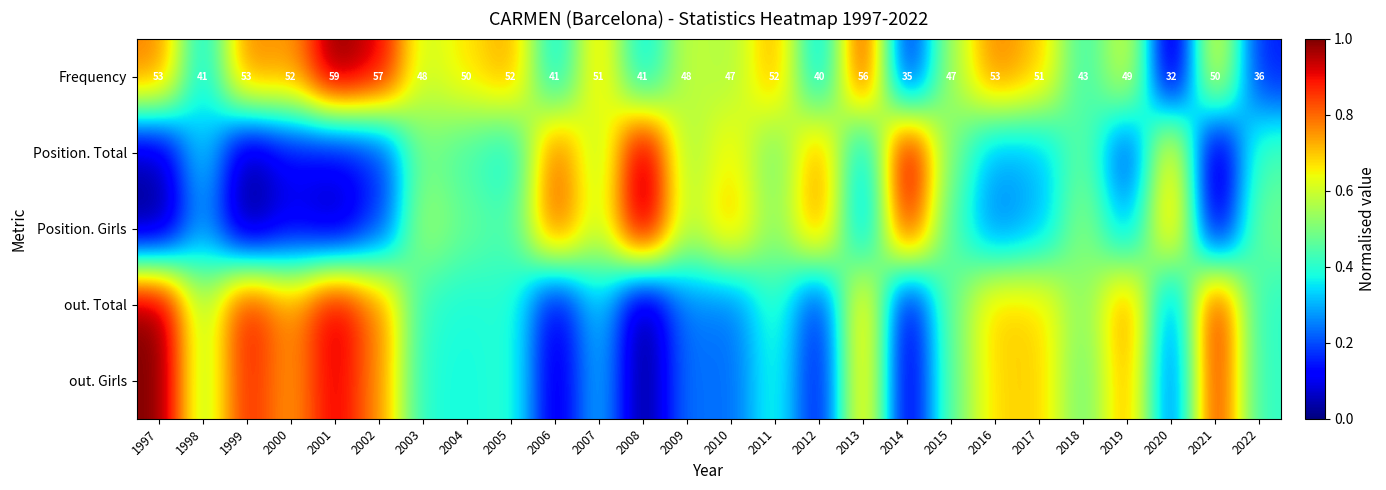

Which series has the largest total across all categories?

Frequency